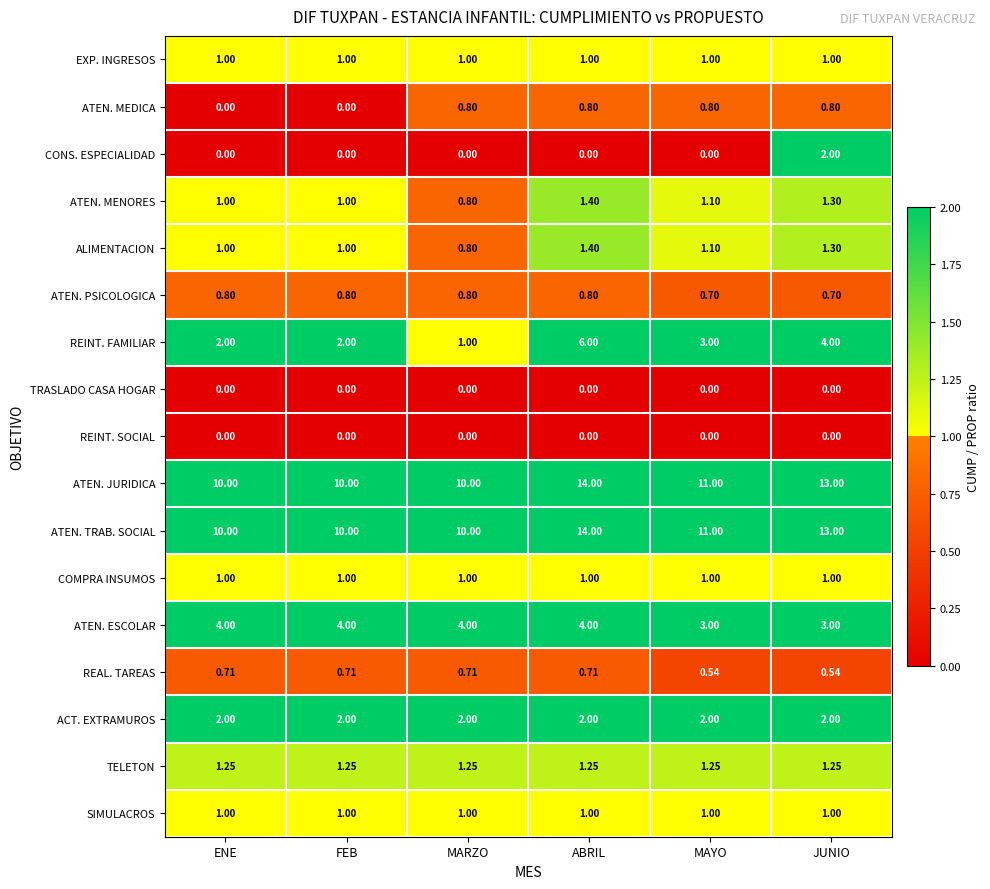

What is the total value across all series at MARZO?

35.2